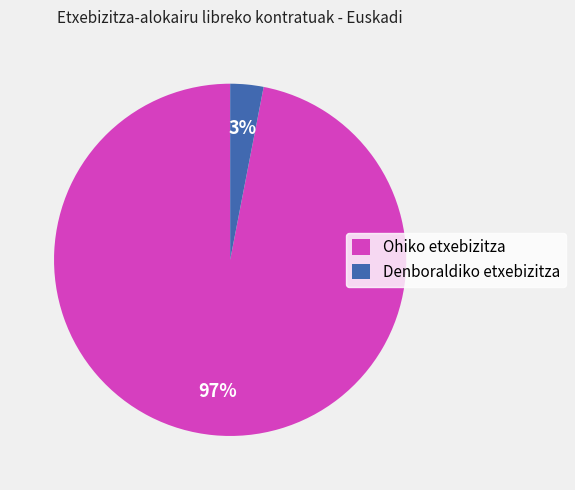

Does Denboraldiko etxebizitza account for over 50% of the chart?

No